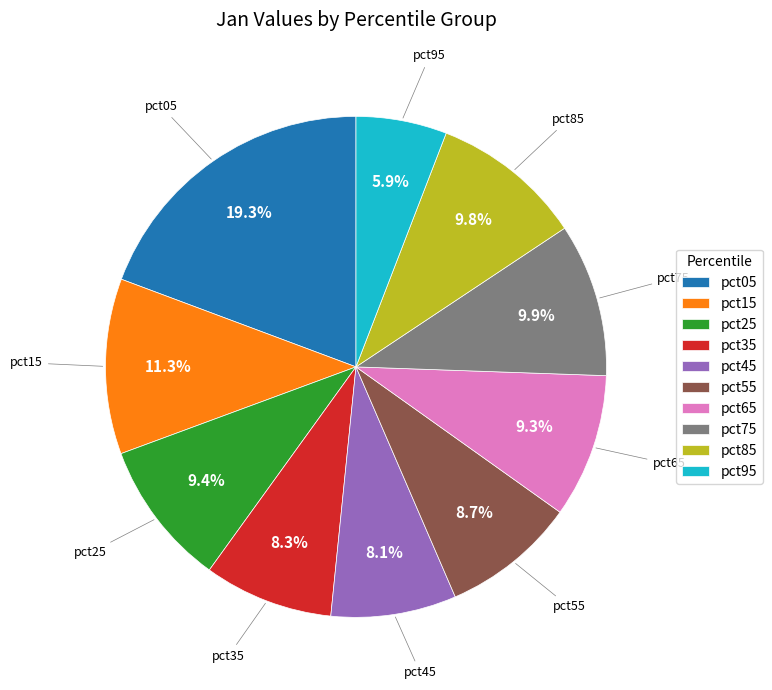

Is the sum of pct65 and pct25 greater than half?

No